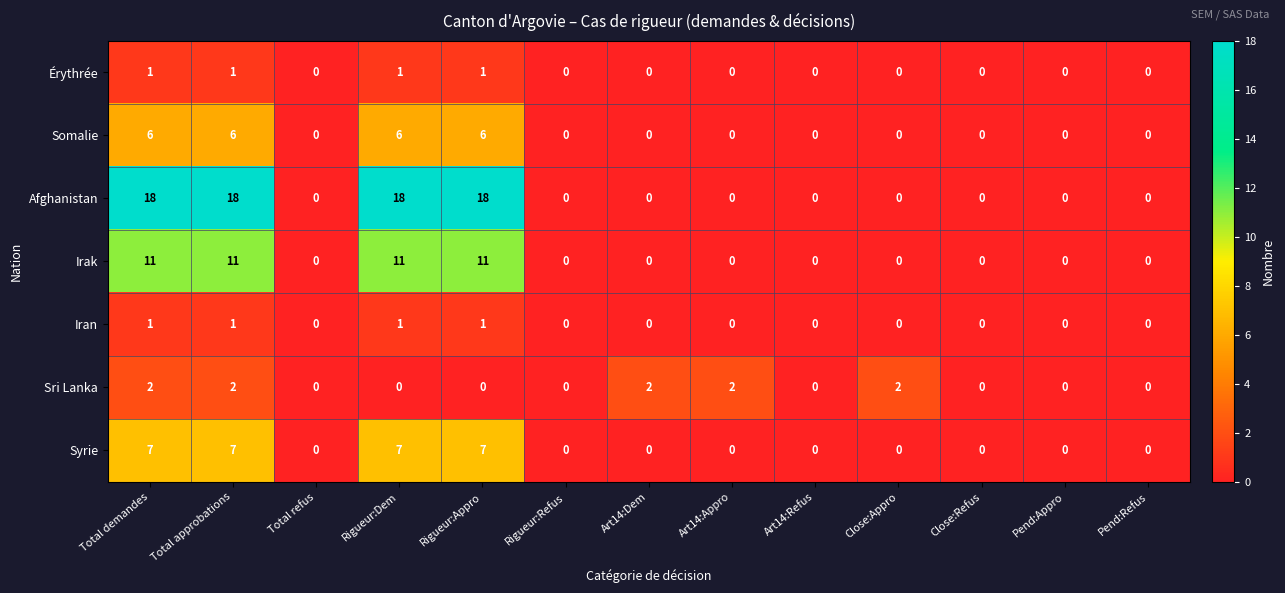

Count the number of categories in the chart.

13